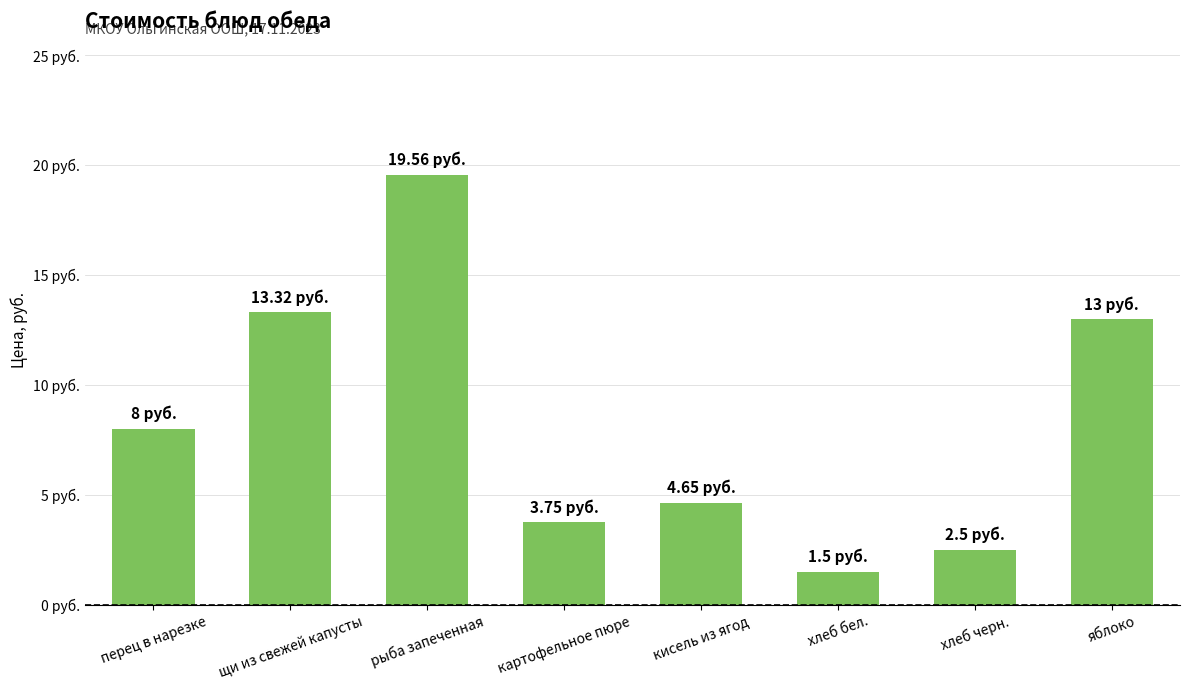

At which category does the chart reach its minimum across all series?

хлеб бел.